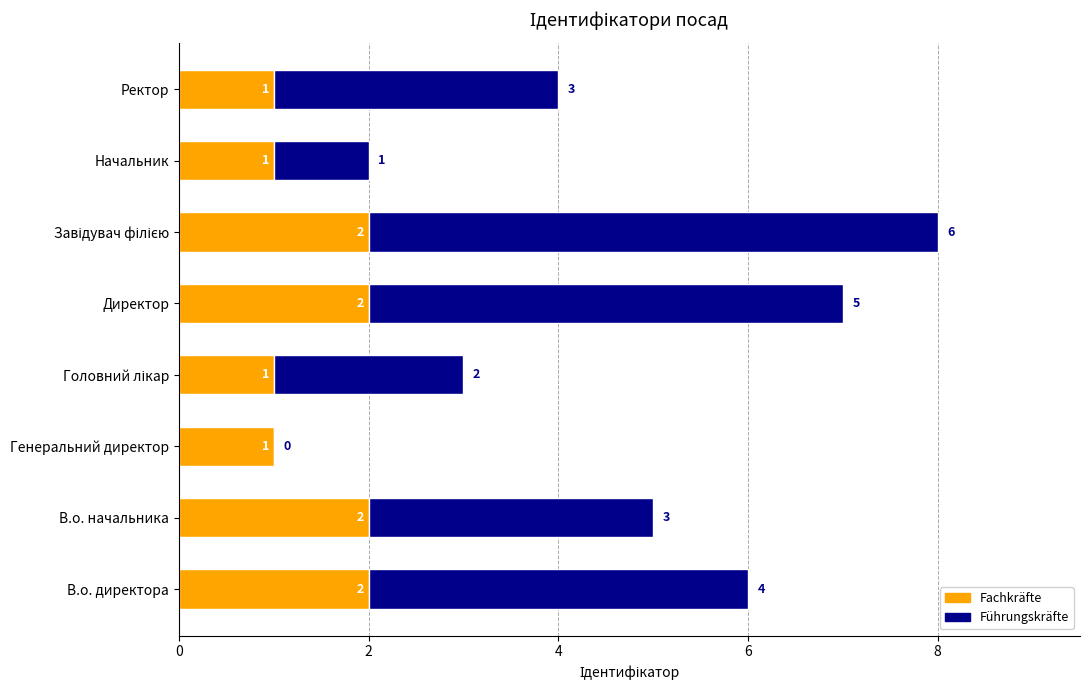

What is the sum of the Fachkräfte values at В.о. начальника and Генеральний директор?

3